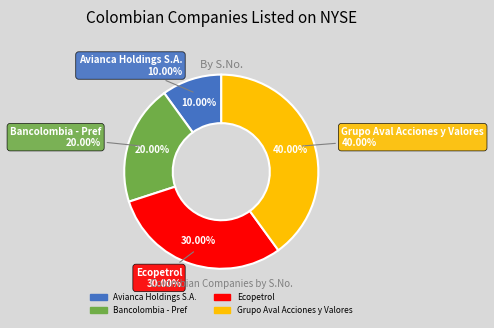

Does any single category account for the majority?

No